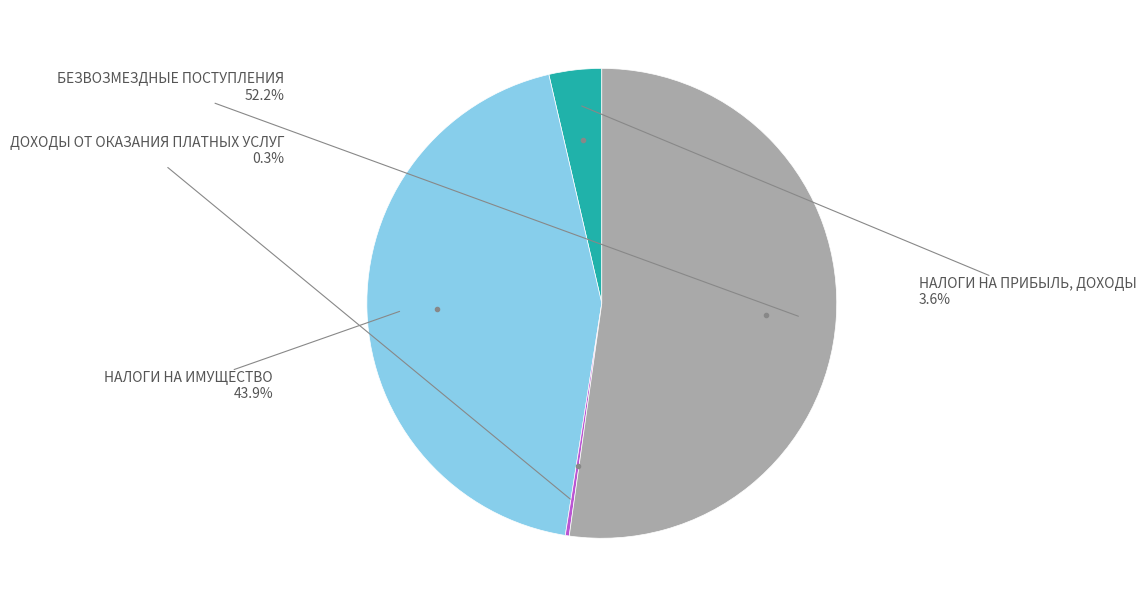

To the nearest percent, what is the average slice percentage?

25%